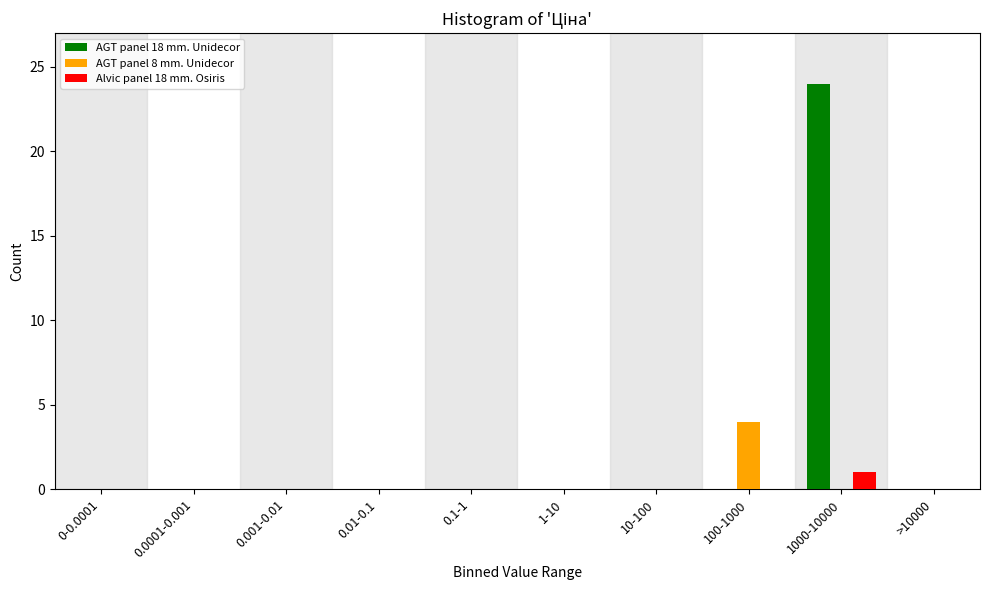

Reading left to right, transcribe all the data shown in this chart.

AGT panel 18 mm. Unidecor: 0-0.0001=0	0.0001-0.001=0	0.001-0.01=0	0.01-0.1=0	0.1-1=0	1-10=0	10-100=0	100-1000=0	1000-10000=24	>10000=0
AGT panel 8 mm. Unidecor: 0-0.0001=0	0.0001-0.001=0	0.001-0.01=0	0.01-0.1=0	0.1-1=0	1-10=0	10-100=0	100-1000=4	1000-10000=0	>10000=0
Alvic panel 18 mm. Osiris: 0-0.0001=0	0.0001-0.001=0	0.001-0.01=0	0.01-0.1=0	0.1-1=0	1-10=0	10-100=0	100-1000=0	1000-10000=1	>10000=0